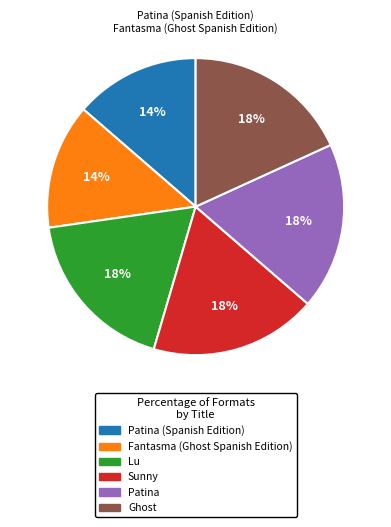

Does any single category account for the majority?

No